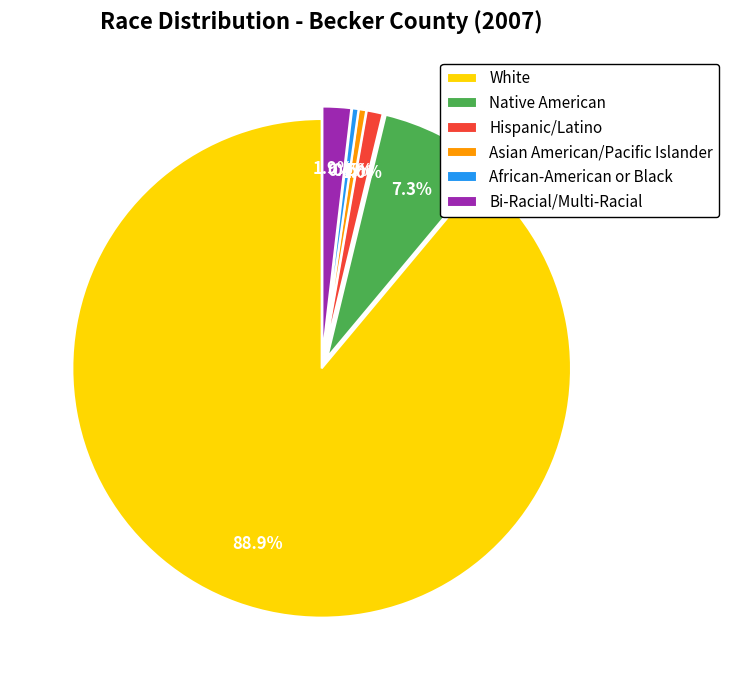

Does Asian American/Pacific Islander account for over 50% of the chart?

No